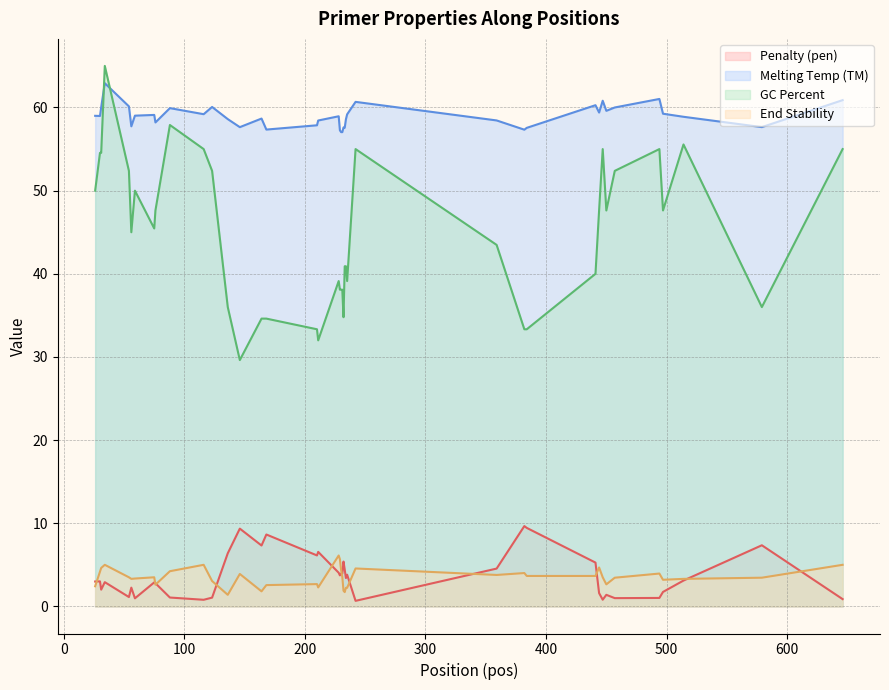

What is the value of the PRIMER_LEFT_0_END_STABILITY point at the 39th from the left?

3.5